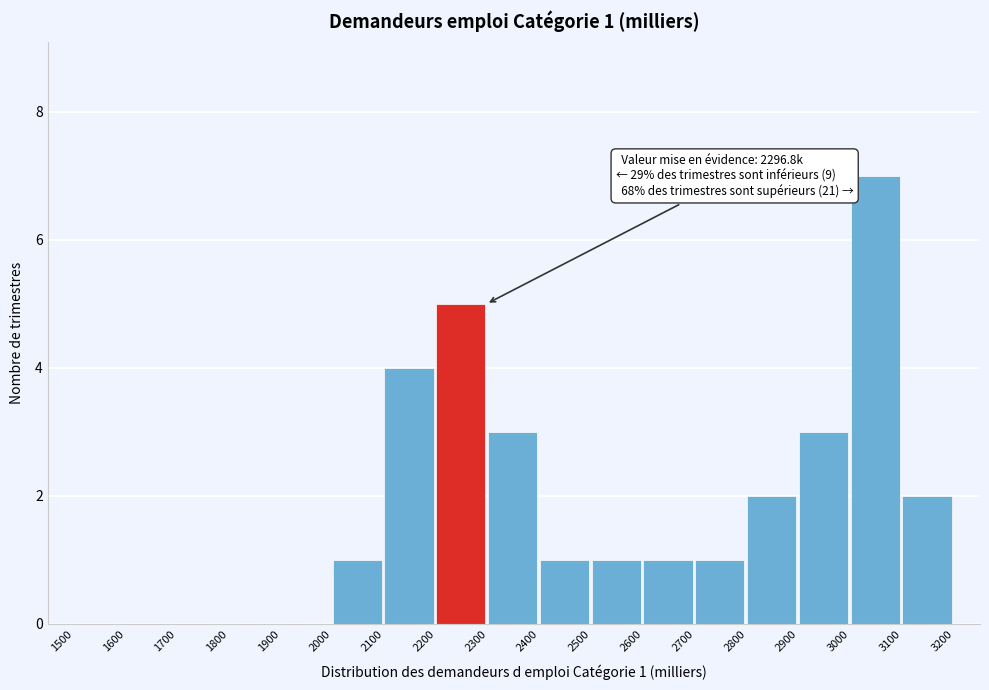

Over which range of the x-axis is the bar tallest?

3000 to 3100